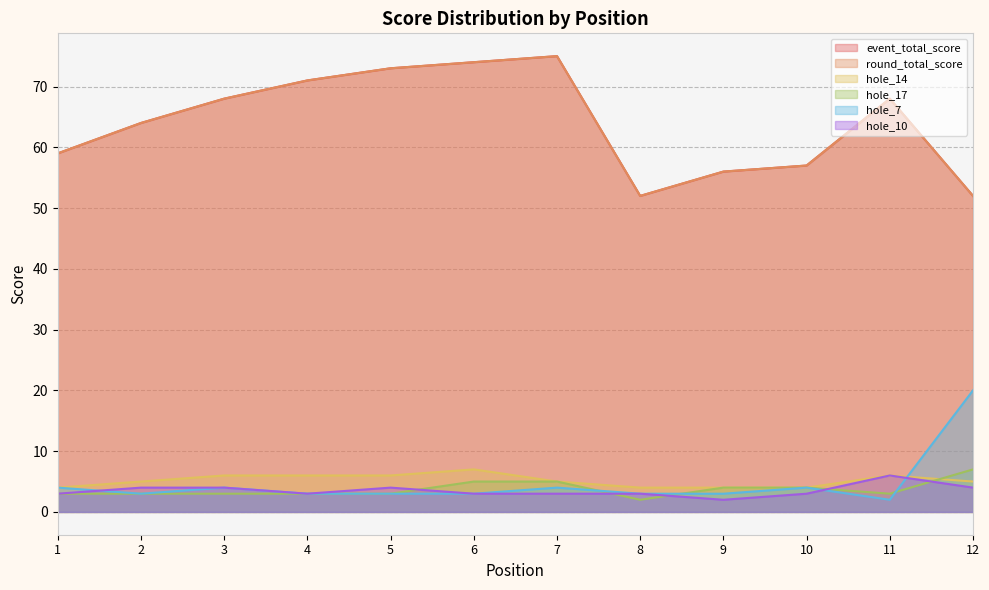

After their last crossing, which series has the higher values: hole_7 or hole_17?

hole_7